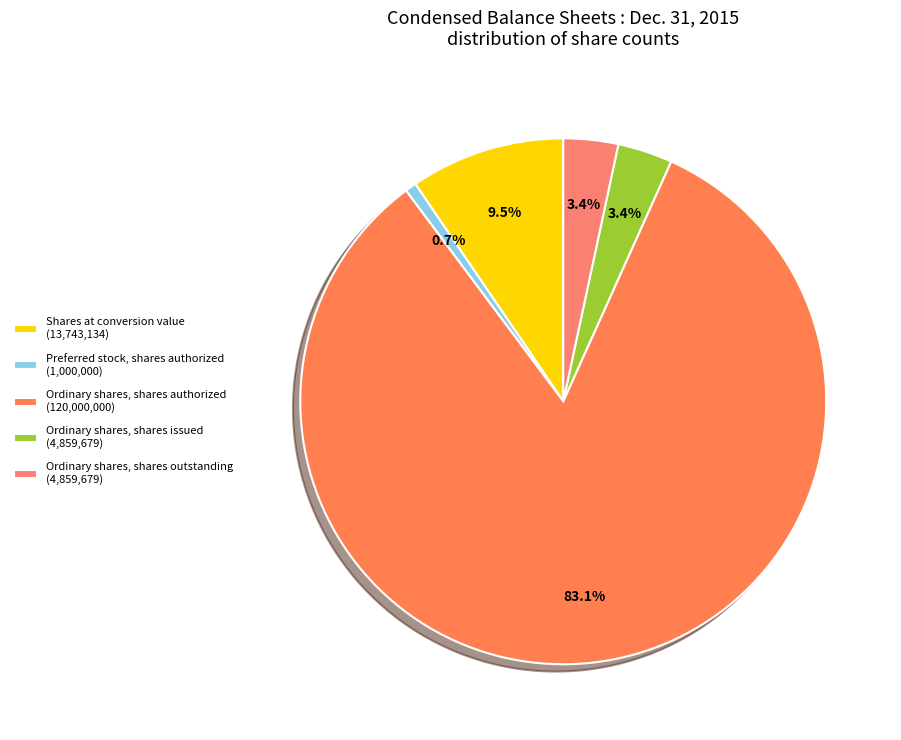

Does any single category account for the majority?

Yes